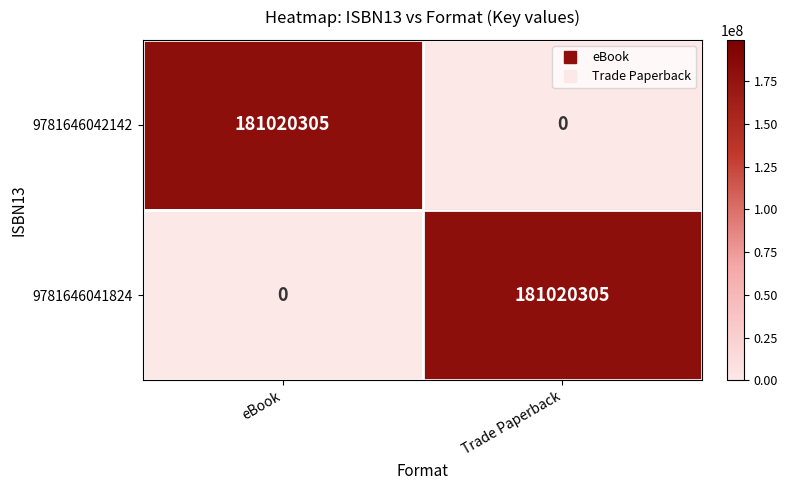

What is the spread (max minus min) of values at Trade Paperback?

181020305